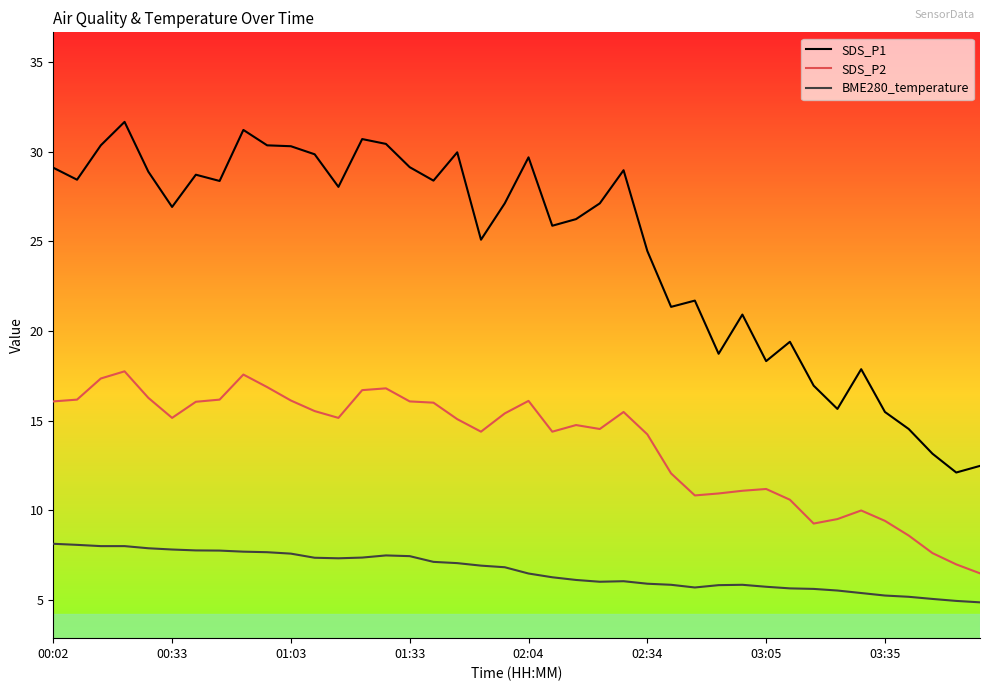

What are all the series names shown in the legend?

SDS_P1, SDS_P2, BME280_temperature